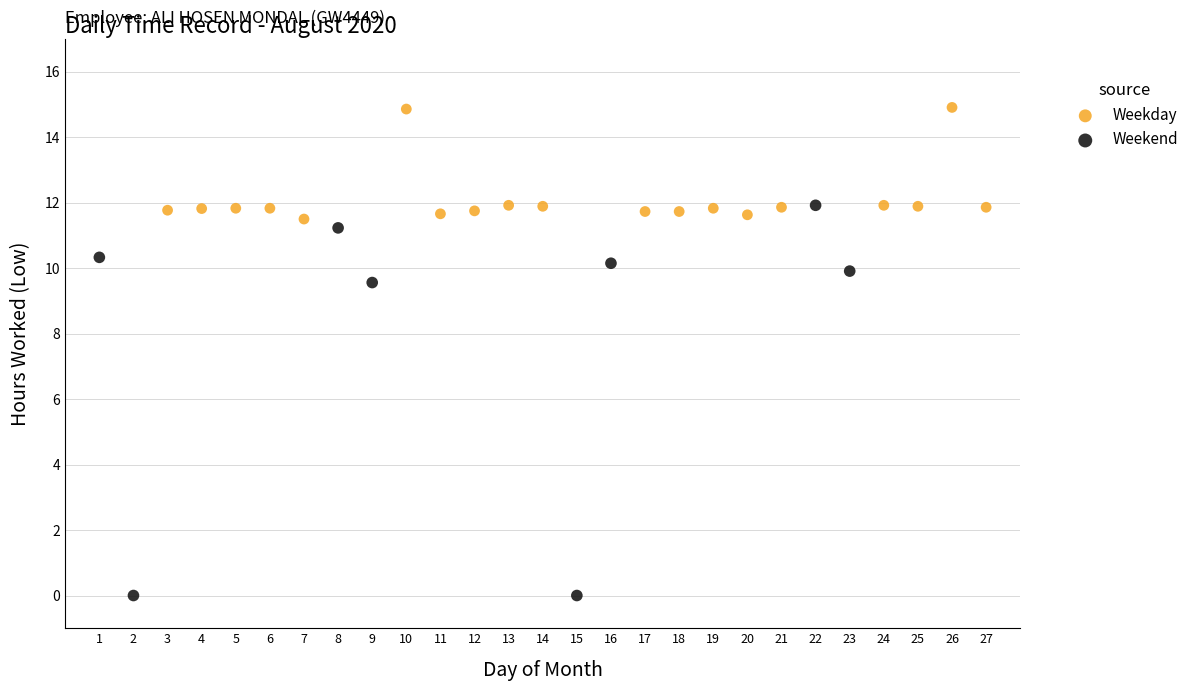

Which series has the widest spread of Y values?

Weekend